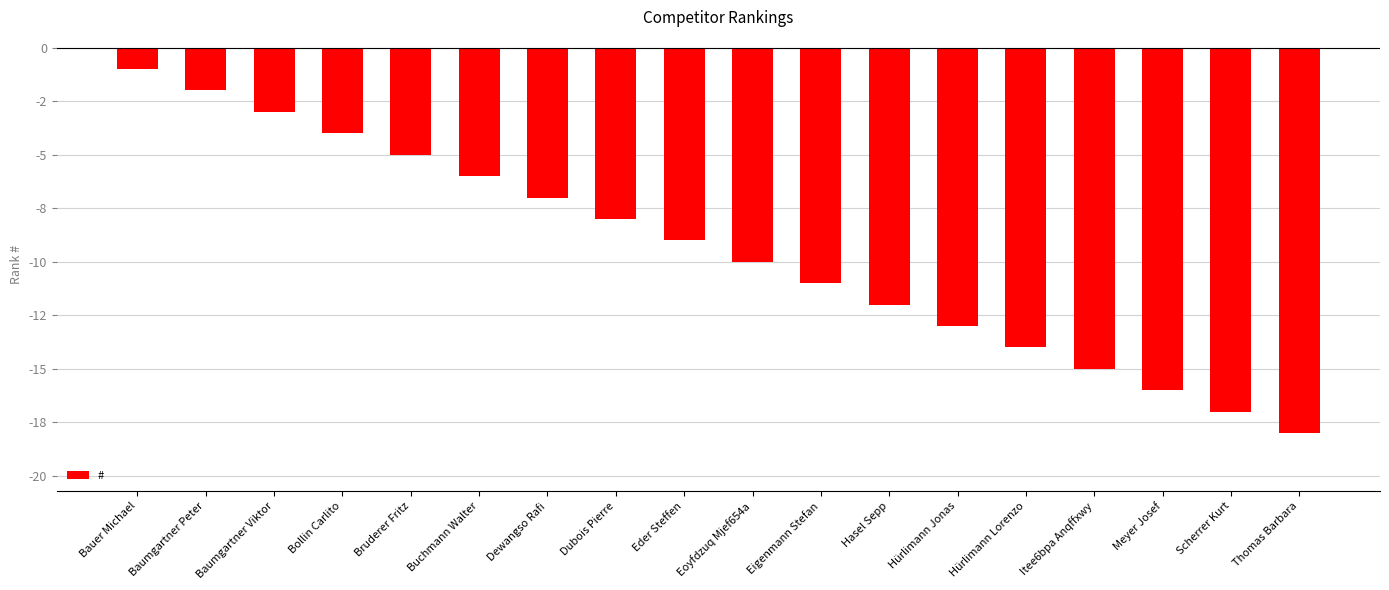

How many categories are shown in the chart?

18